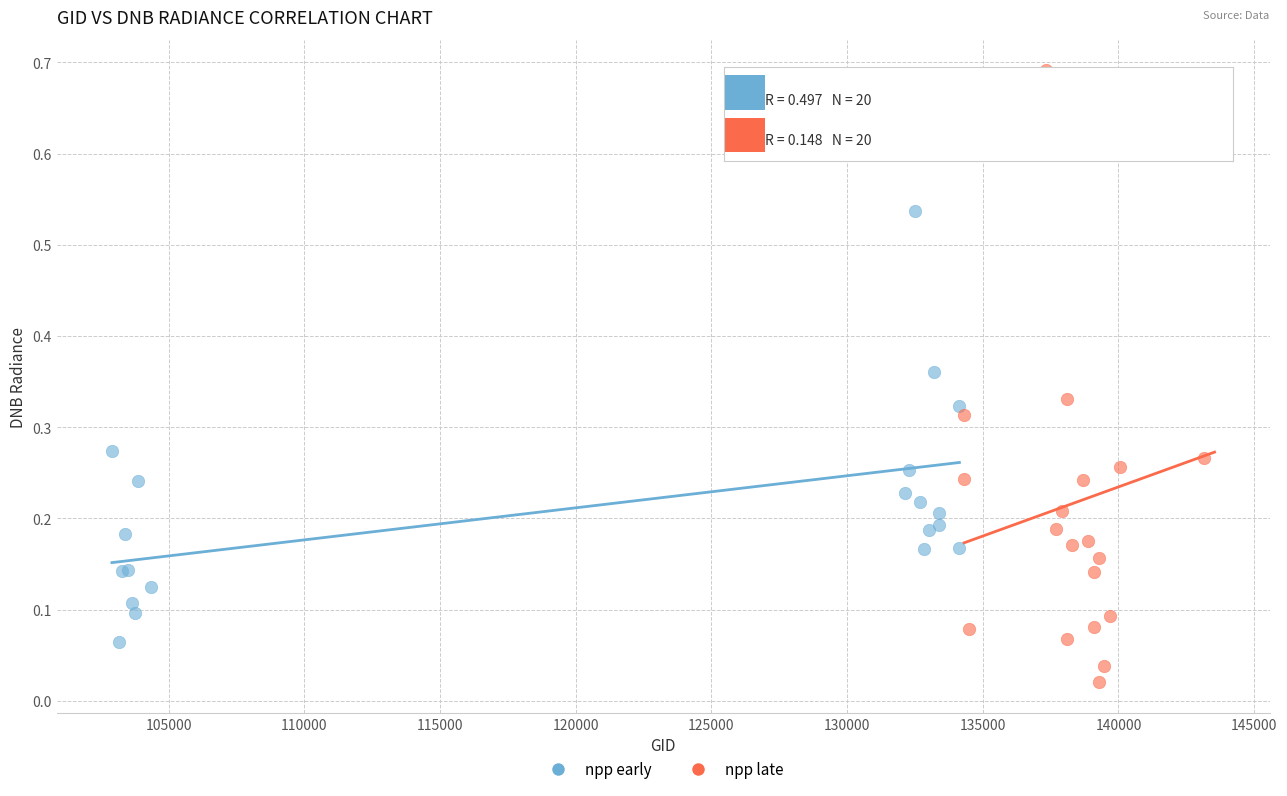

Which series contains the lowest Y value?

npp late